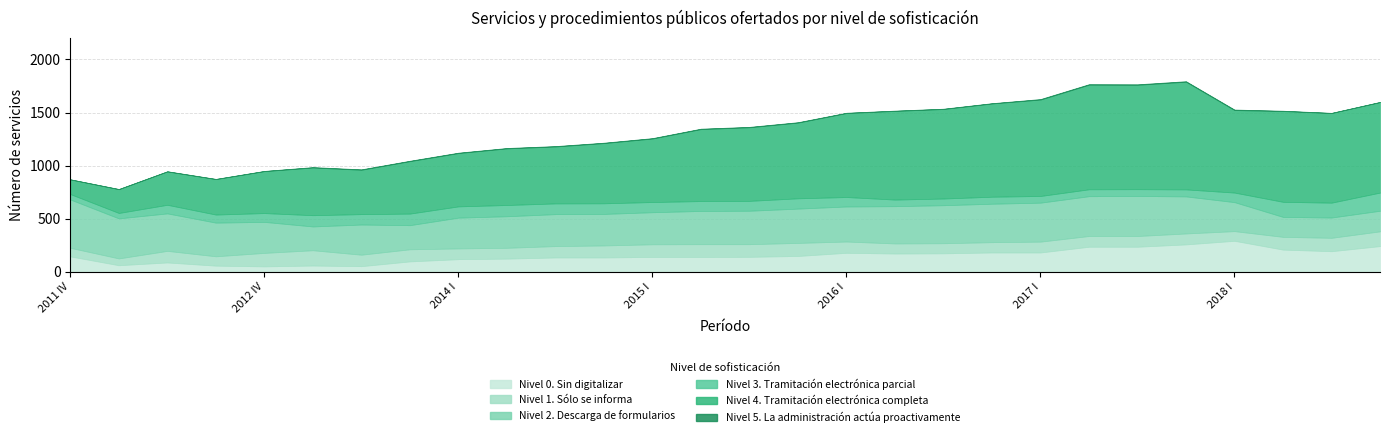

What are all the series names shown in the legend?

Nivel 5. La administración actúa proactivamente, Nivel 4. Tramitación electrónica completa, Nivel 3. Tramitación electrónica parcial, Nivel 2. Descarga de formularios, Nivel 1. Sólo se informa, Nivel 0. Sin digitalizar